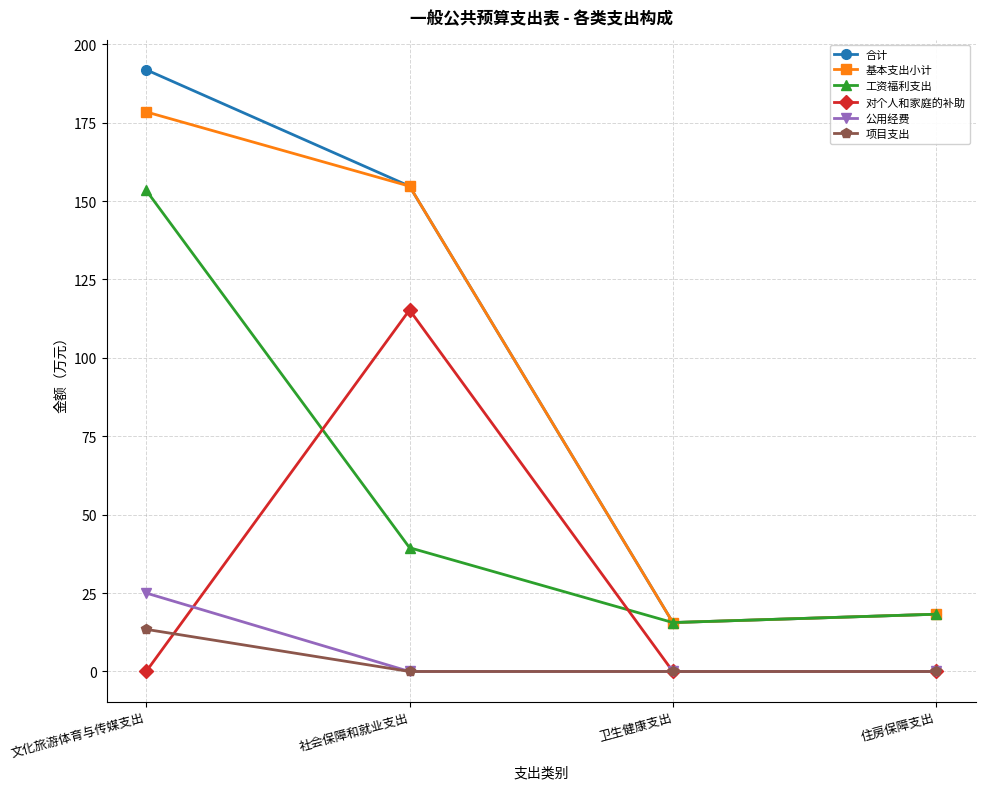

What is the highest value of the 基本支出小计 series?

178.4